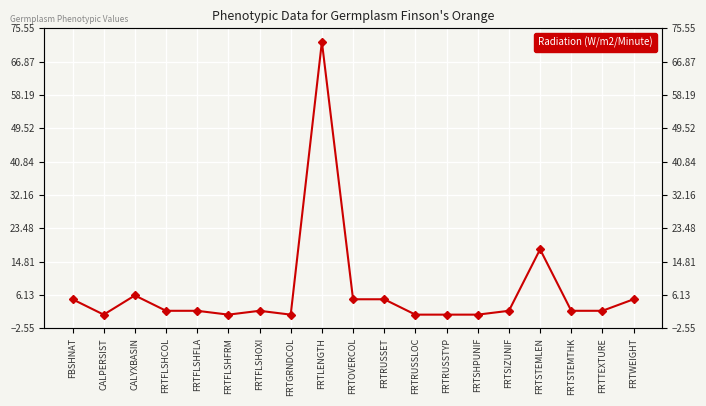

What is the minimum value shown in the chart?

1